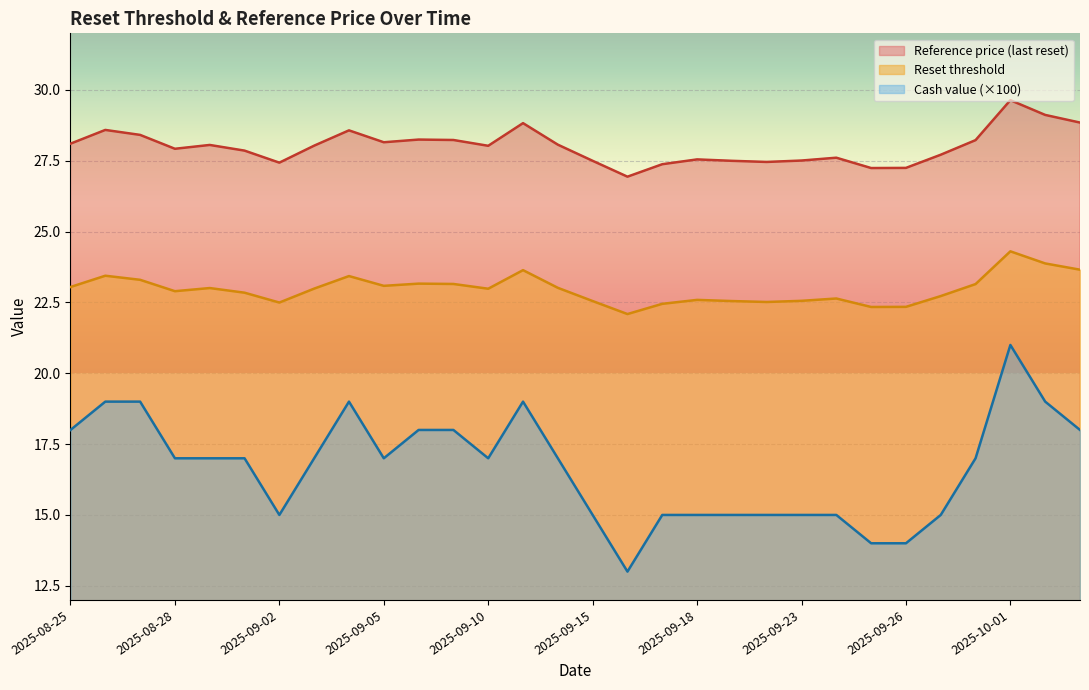

What are all the series names shown in the legend?

Reference price (last reset), Reset threshold, Cash value (×100)